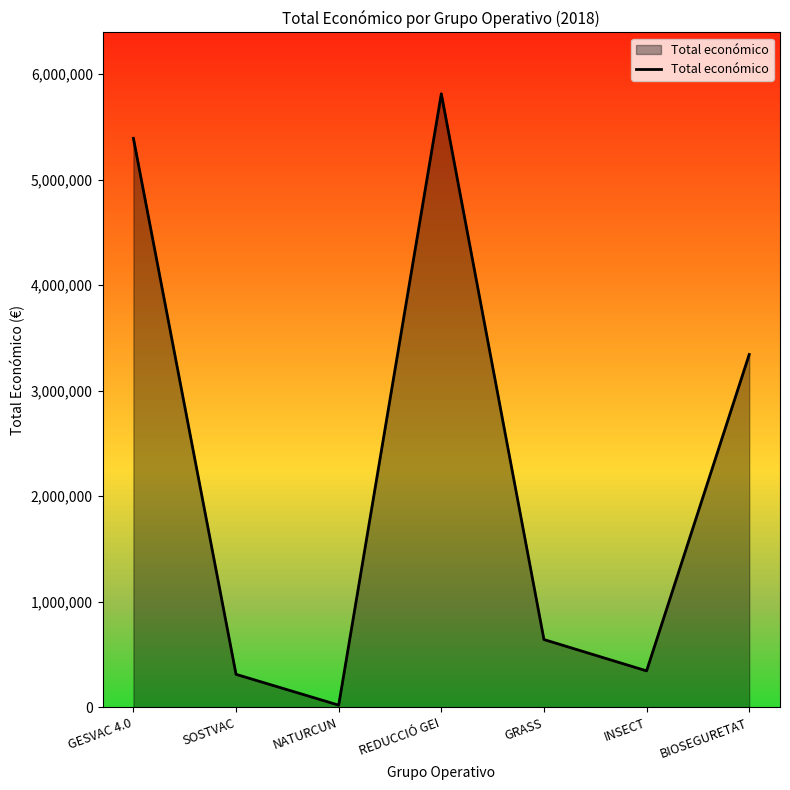

Where is the first local minimum?

NATURCUN